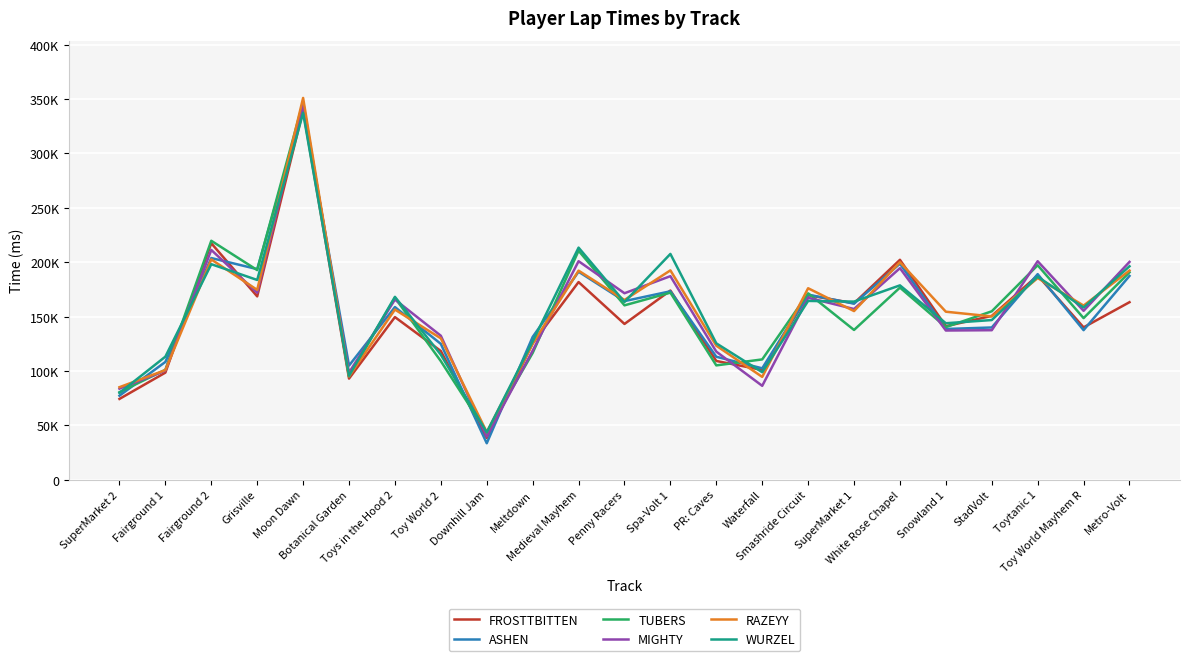

The value of RAZEYY at Smashride Circuit is 295506. True or false?

False